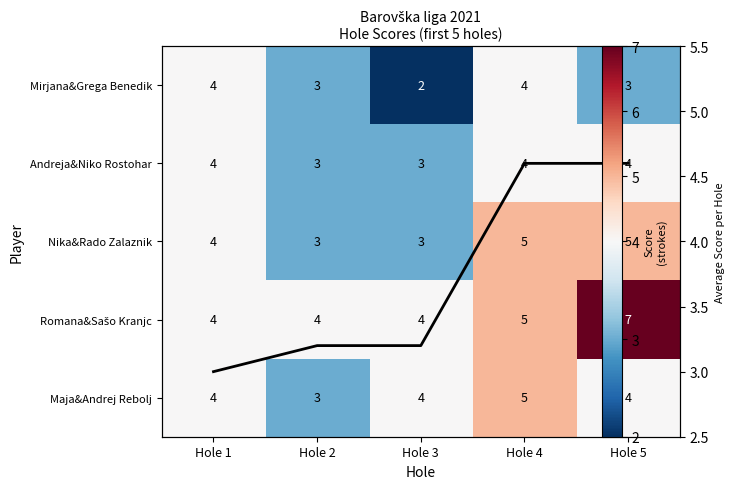

The Maja&Andrej Rebolj series shows 4.0 at Hole 1. True or false?

True